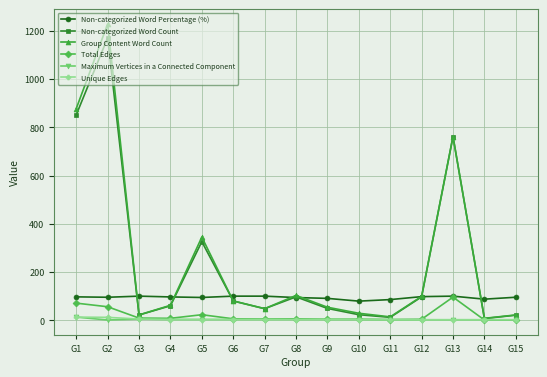

True or false: Non-categorized Word Percentage (%) and Maximum Vertices in a Connected Component cross at least once.

False